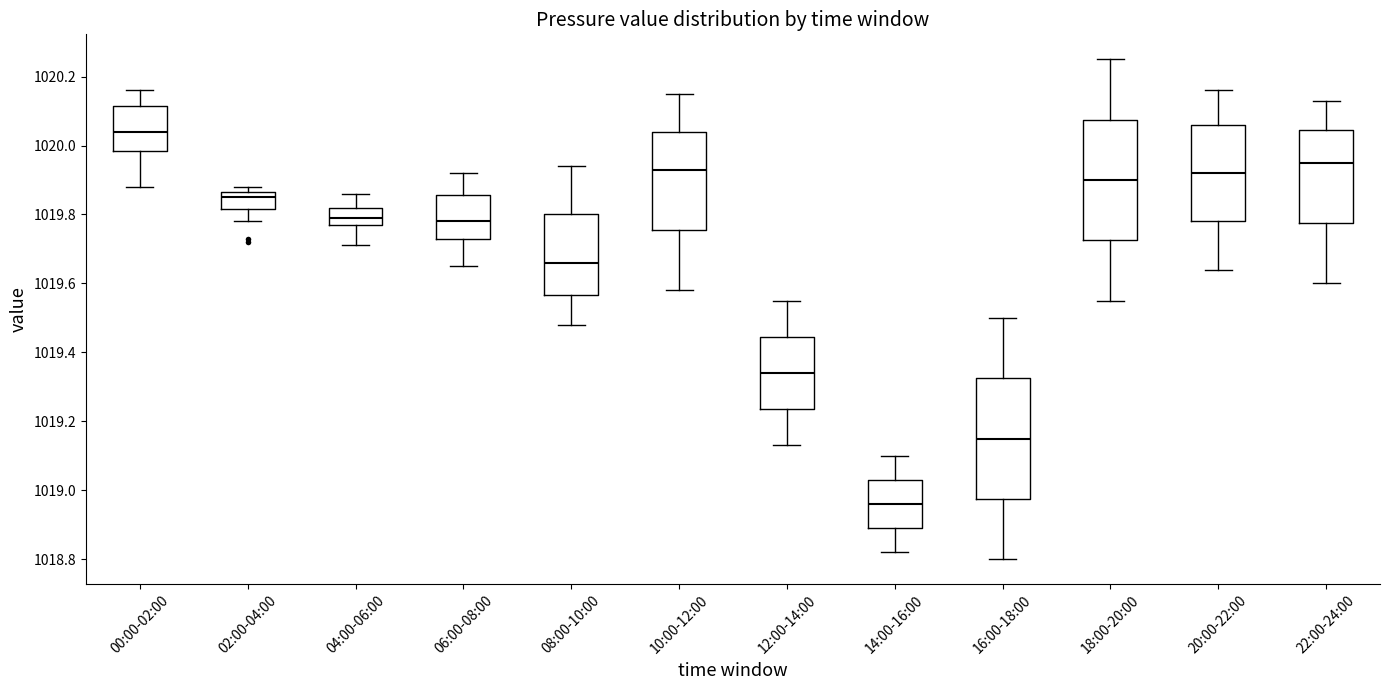

Reading left to right, transcribe this box plot: for each box, give where its median line is, the range the box spans, and where its two whiskers end, as read against the y-axis. The values are not printed on the chart, so give them approximately, as read against the axis.

00:00-02:00: median 1020.04, box 1019.98 to 1020.12, whiskers 1019.88 to 1020.16
02:00-04:00: median 1019.86 (just below the box's upper edge), box 1019.82 to 1019.86, whiskers 1019.78 to 1019.88
04:00-06:00: median 1019.80, box 1019.78 to 1019.82, whiskers 1019.72 to 1019.86
06:00-08:00: median 1019.78, box 1019.74 to 1019.86, whiskers 1019.66 to 1019.92
08:00-10:00: median 1019.66, box 1019.56 to 1019.80, whiskers 1019.48 to 1019.94
10:00-12:00: median 1019.94, box 1019.76 to 1020.04, whiskers 1019.58 to 1020.16
12:00-14:00: median 1019.34, box 1019.24 to 1019.44, whiskers 1019.14 to 1019.56
14:00-16:00: median 1018.96, box 1018.90 to 1019.04, whiskers 1018.82 to 1019.10
16:00-18:00: median 1019.16, box 1018.98 to 1019.32, whiskers 1018.80 to 1019.50
18:00-20:00: median 1019.90, box 1019.72 to 1020.08, whiskers 1019.56 to 1020.26
20:00-22:00: median 1019.92, box 1019.78 to 1020.06, whiskers 1019.64 to 1020.16
22:00-24:00: median 1019.96, box 1019.78 to 1020.04, whiskers 1019.60 to 1020.14